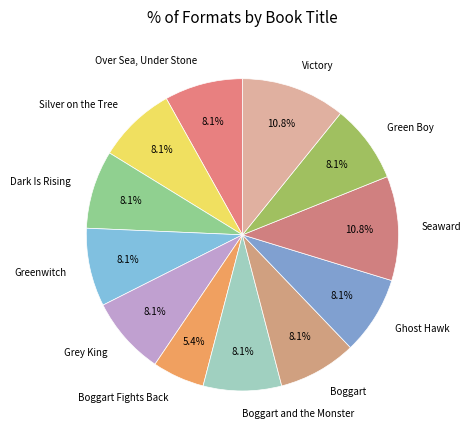

True or false: Greenwitch accounts for 8% of the total.

True